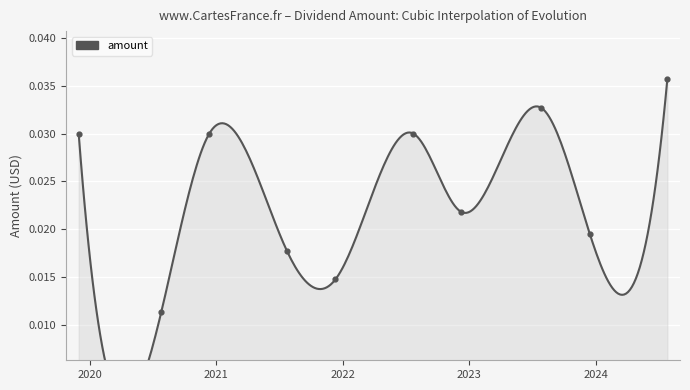

Between 2019-11-29 and 2023-12-15, which is larger?

2019-11-29